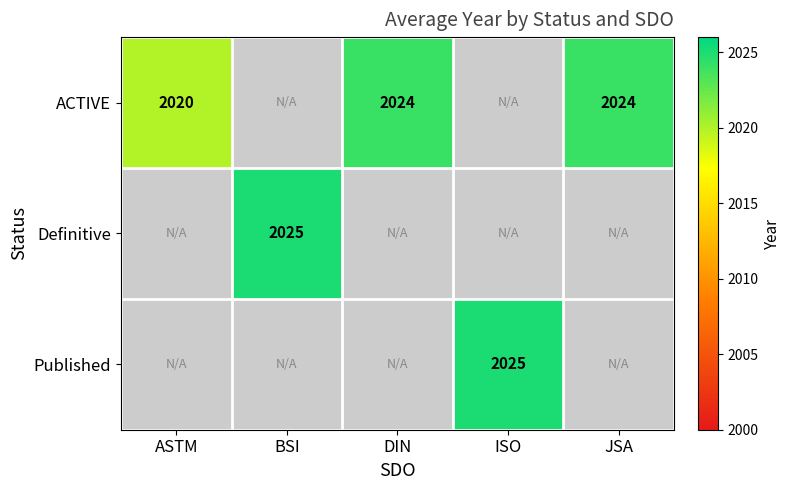

True or false: ACTIVE has a value of 2024 at DIN.

True